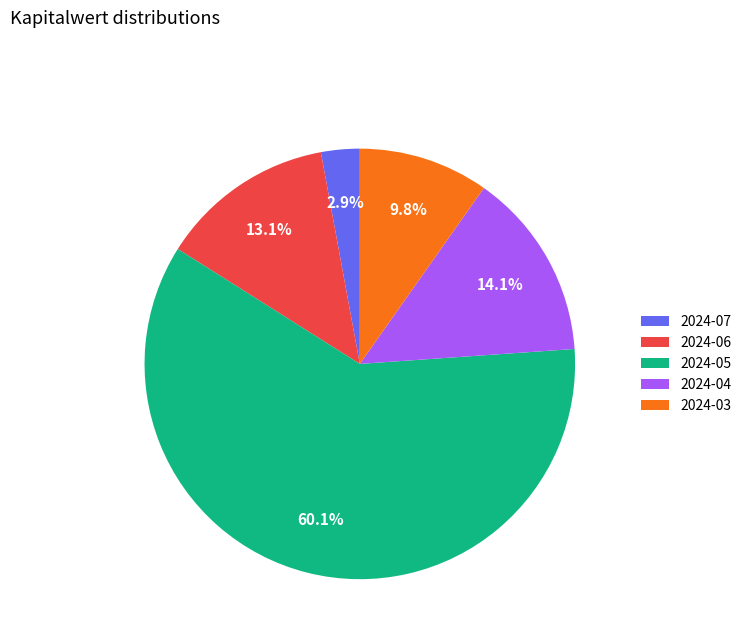

What is the ratio of the value at 2024-05 to the value at 2024-06?

4.6